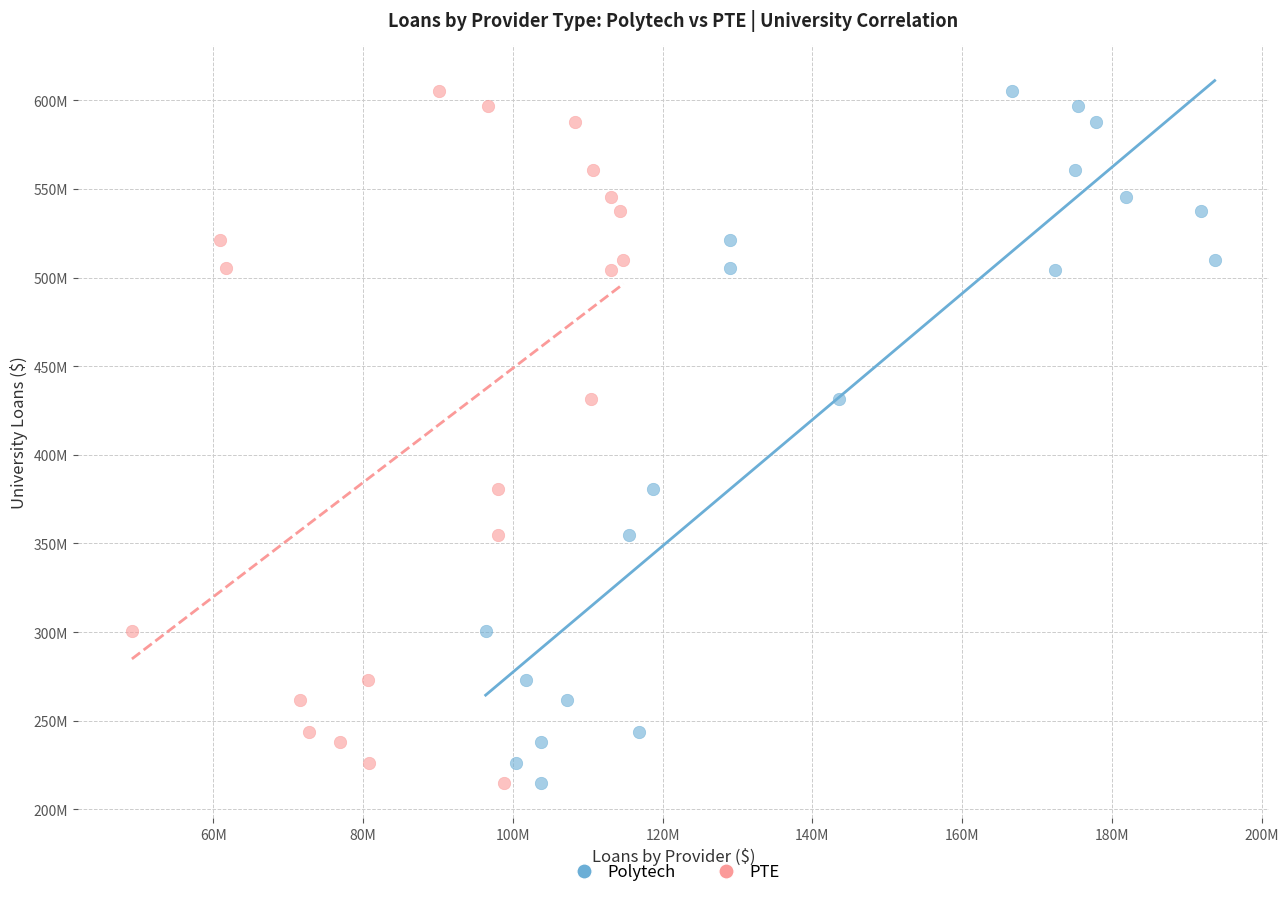

What are all the series names shown in the legend?

Polytech, PTE